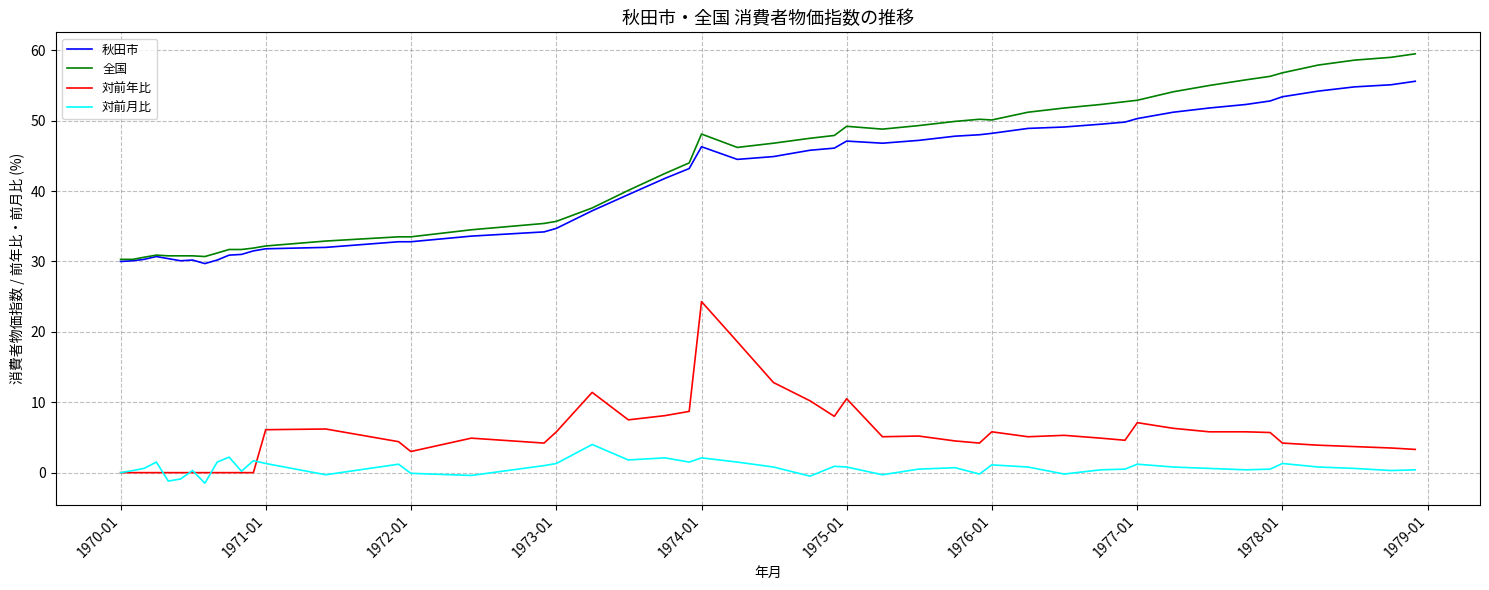

What is the maximum value shown in the chart?

59.5